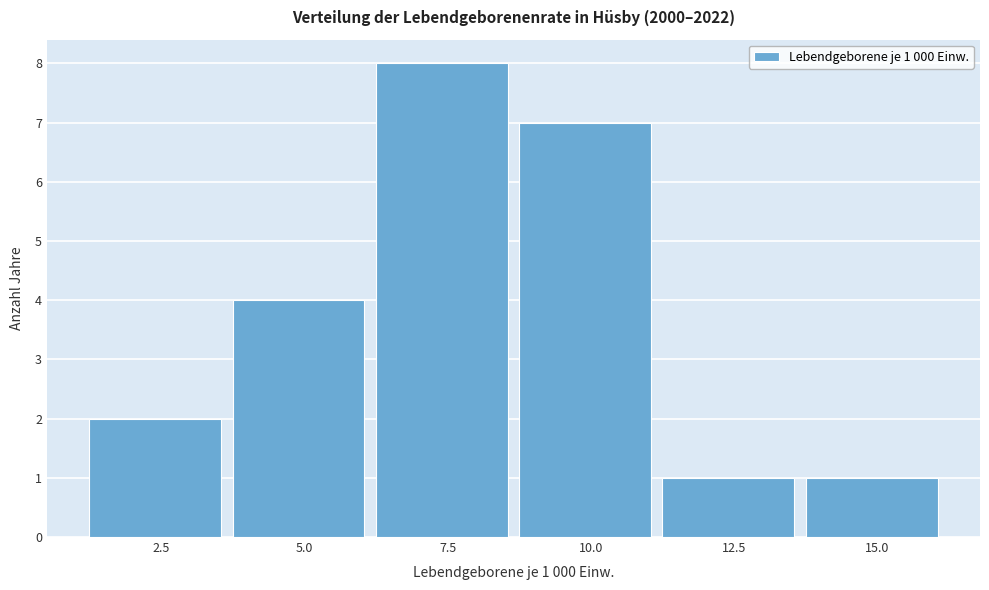

Reading left to right, what are all the values shown in this chart?

2	4	8	7	1	1